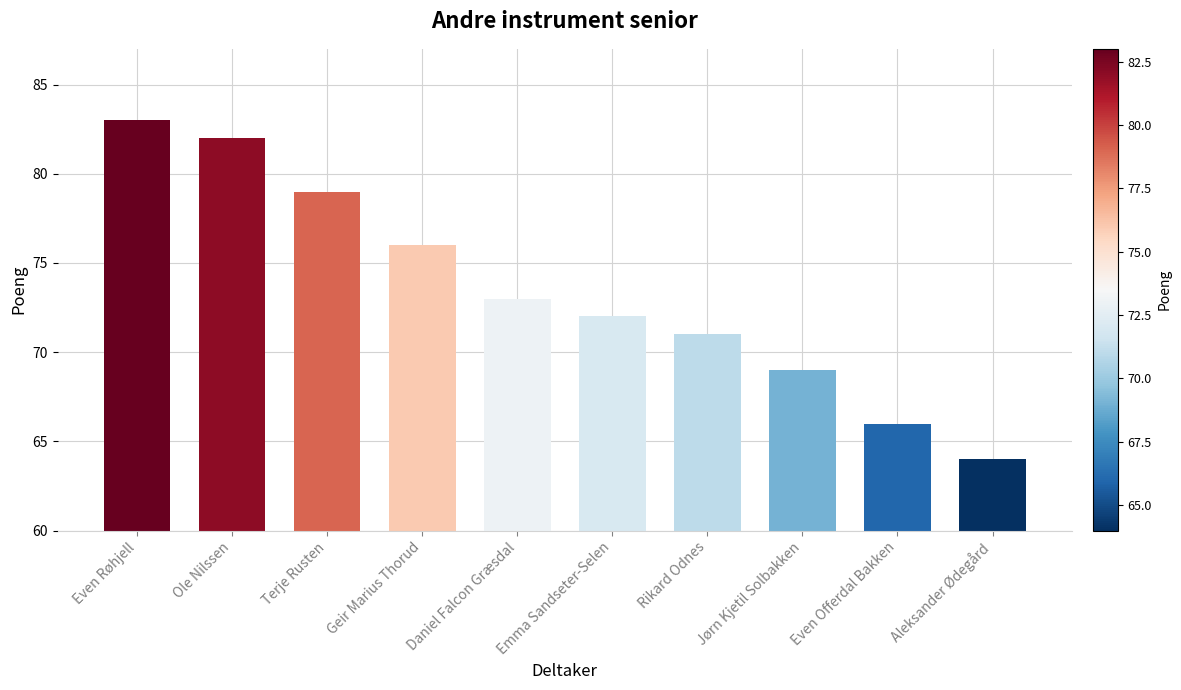

Reading left to right, list all the values displayed in this chart.

Even Røhjell=83	Ole Nilssen=82	Terje Rusten=79	Geir Marius Thorud=76	Daniel Falcon Græsdal=73	Emma Sandseter-Selen=72	Rikard Odnes=71	Jørn Kjetil Solbakken=69	Even Offerdal Bakken=66	Aleksander Ødegård=64